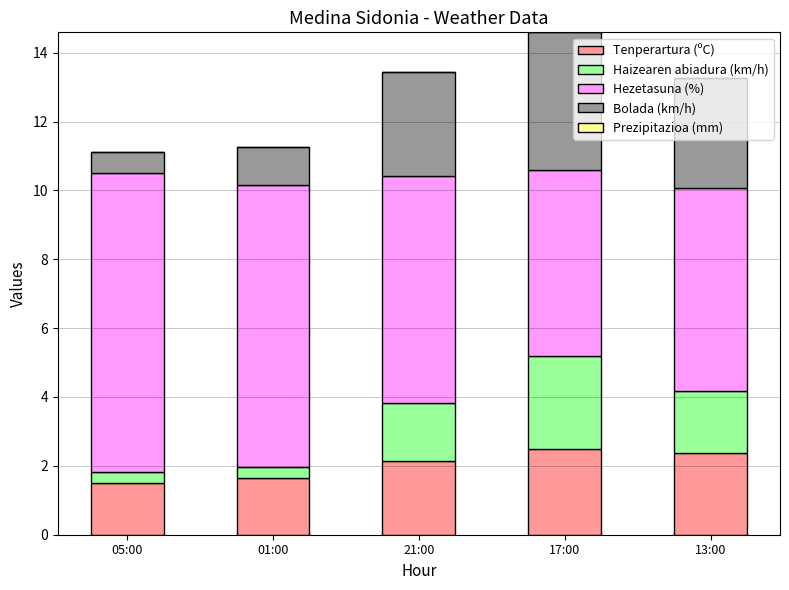

Is it true that Tenperartura (ºC) equals 2.1 at 21:00?

True